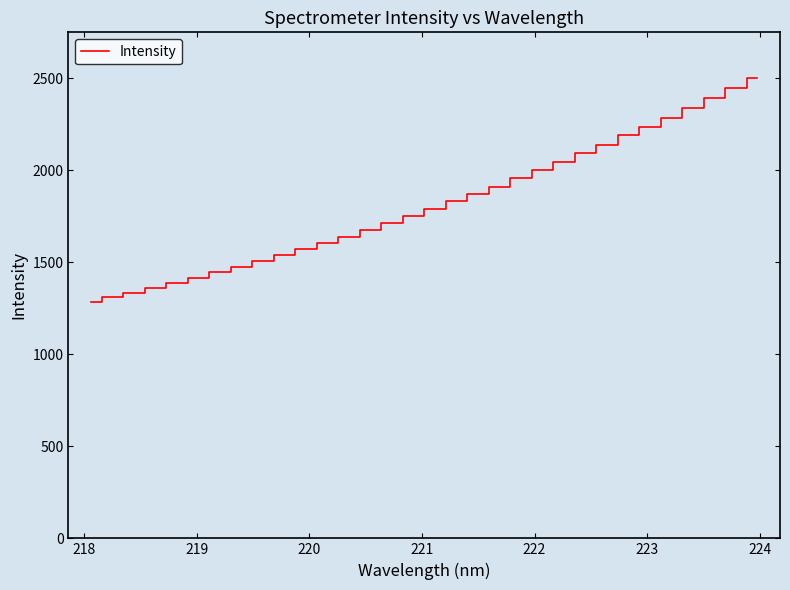

What is the difference between the maximum and minimum values?

1214.4